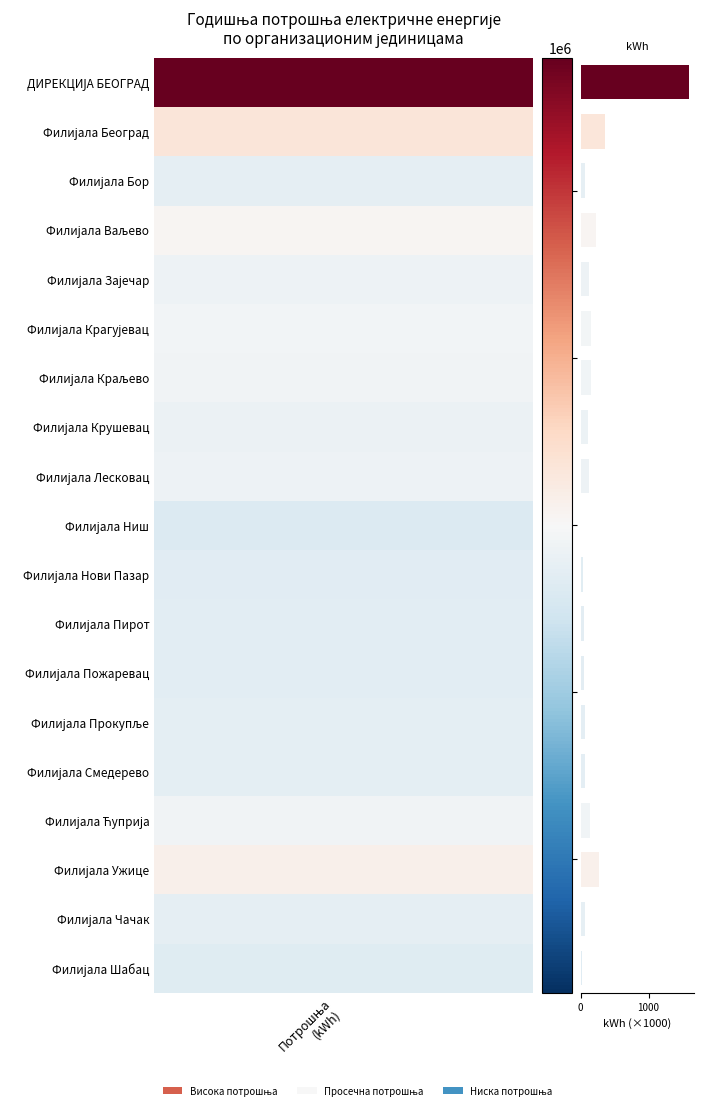

What is the sum of all values?

3643.1